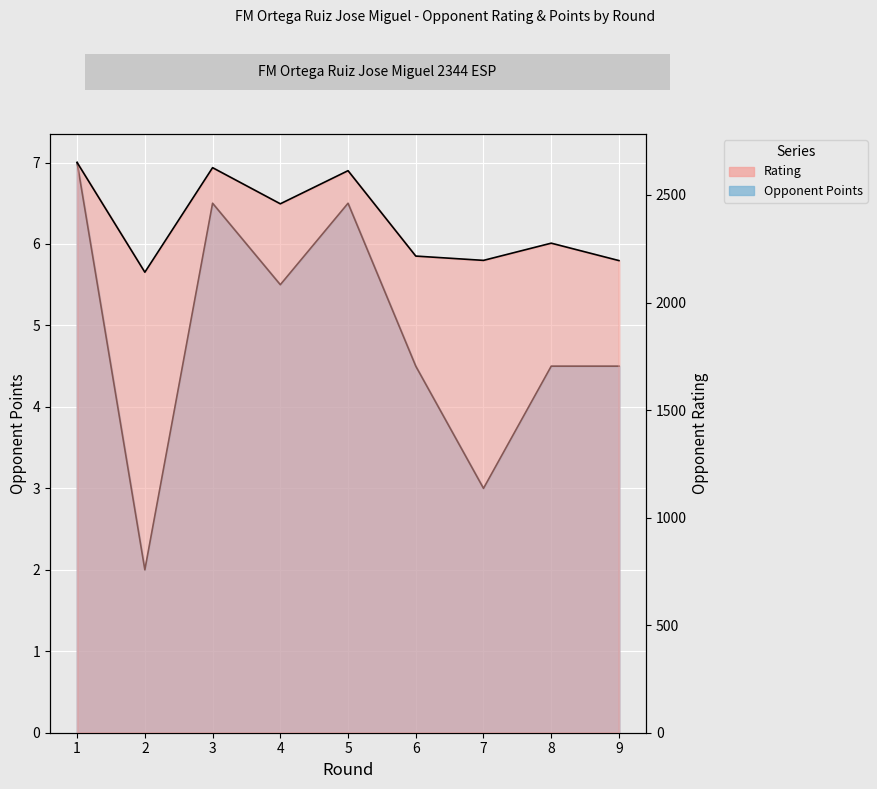

How many distinct data groups are displayed?

2